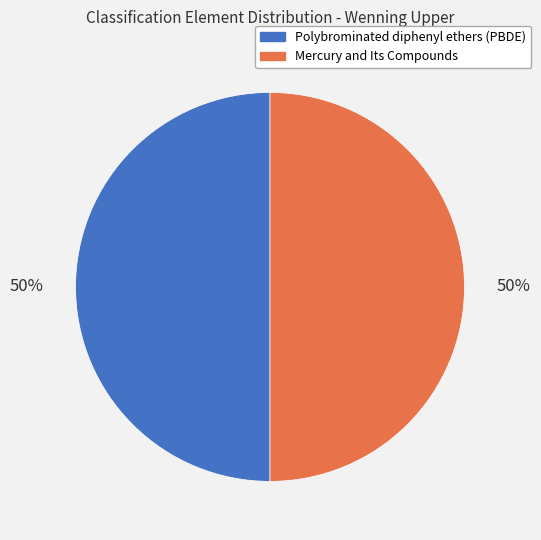

To the nearest percent, what portion does Polybrominated diphenyl ethers (PBDE) represent?

50%